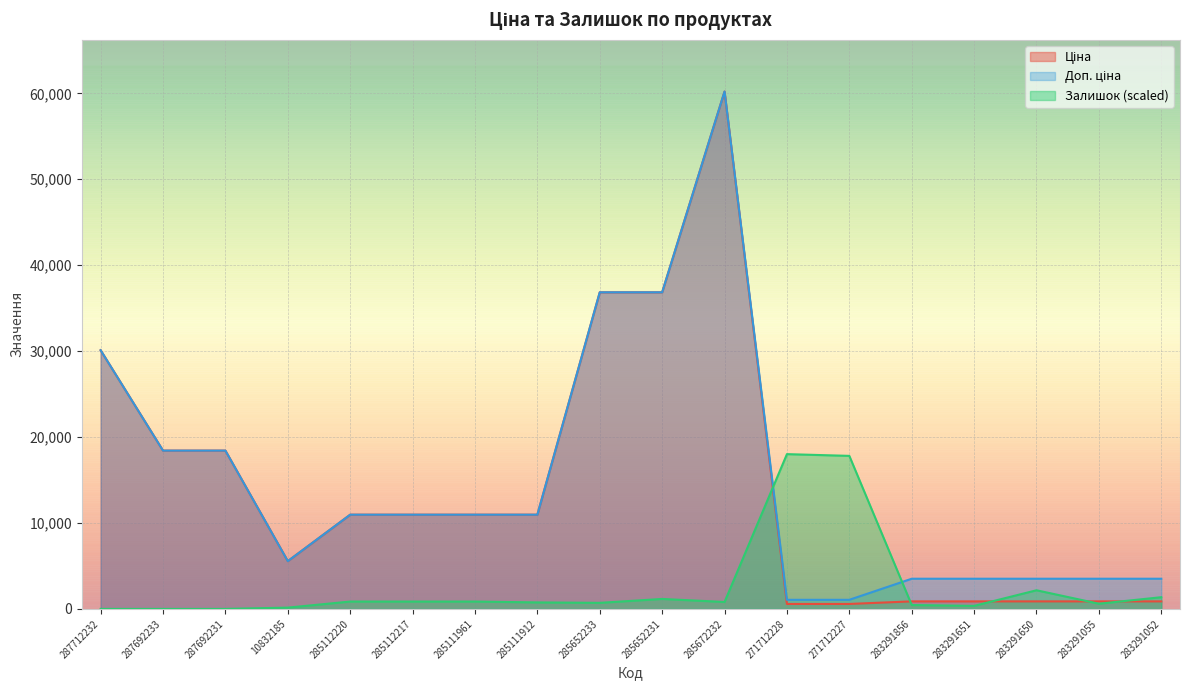

Between 285111912 and 283291651, which is larger?

285111912